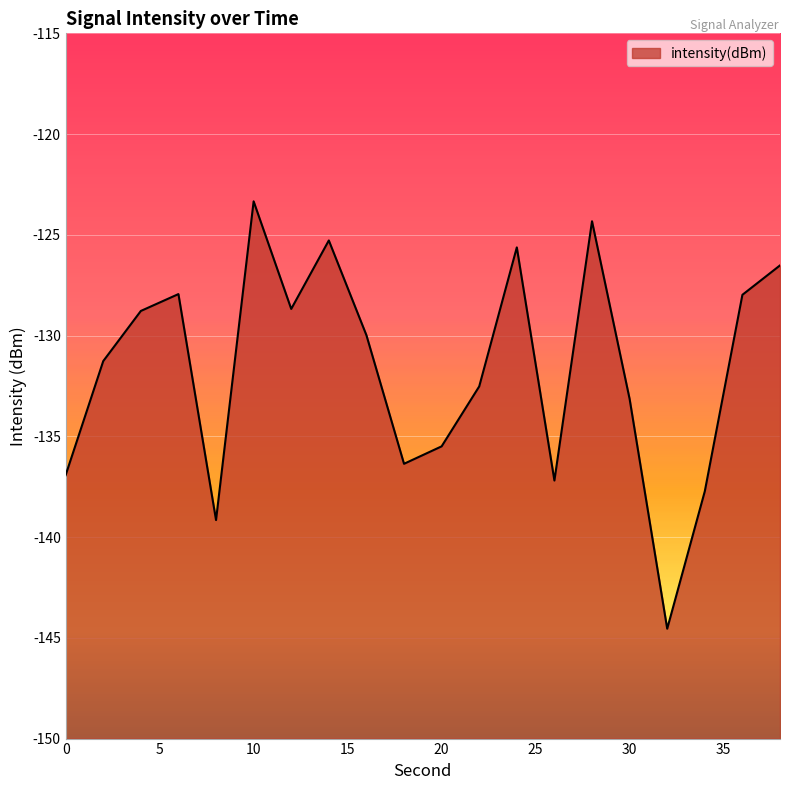

How many data points are less than -129?

11